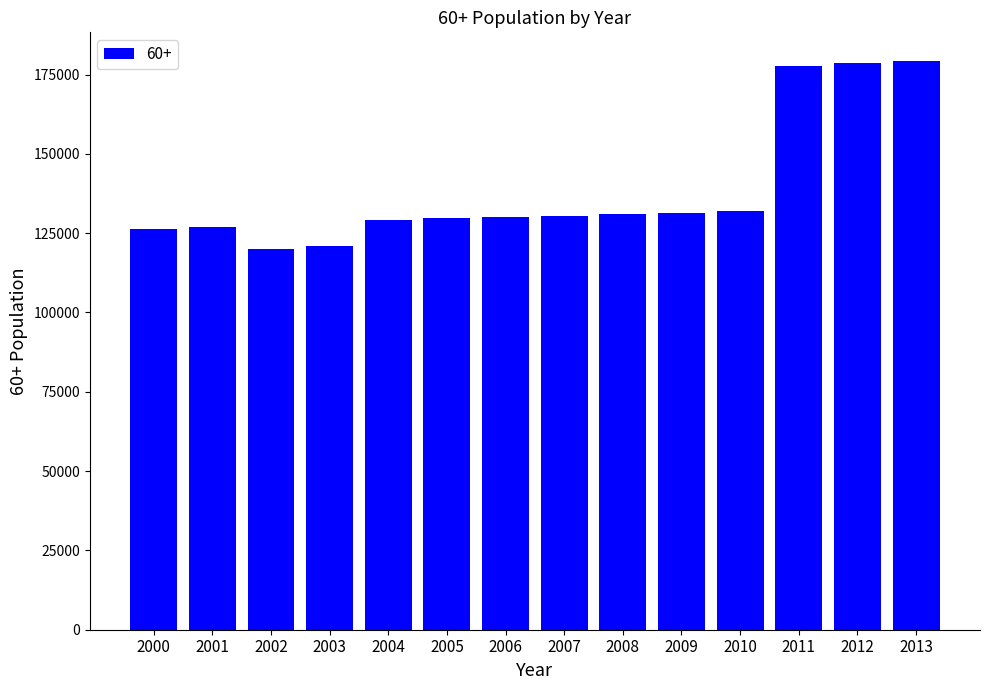

What is the greatest value displayed?

179350.0